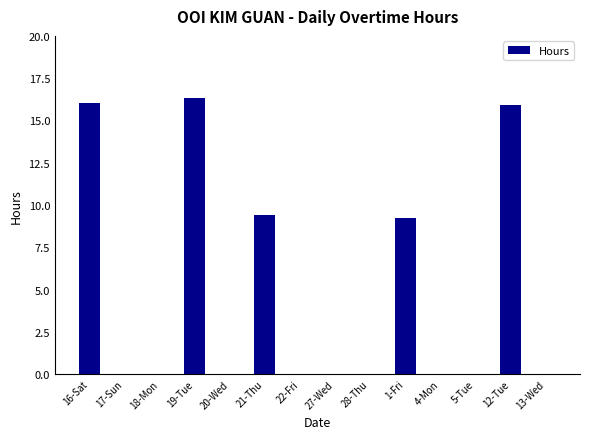

Reading left to right, list all the values displayed in this chart.

16.0	0.0	0.0	16.3	0.0	9.4	0.0	0.0	0.0	9.2	0.0	0.0	15.9	0.0